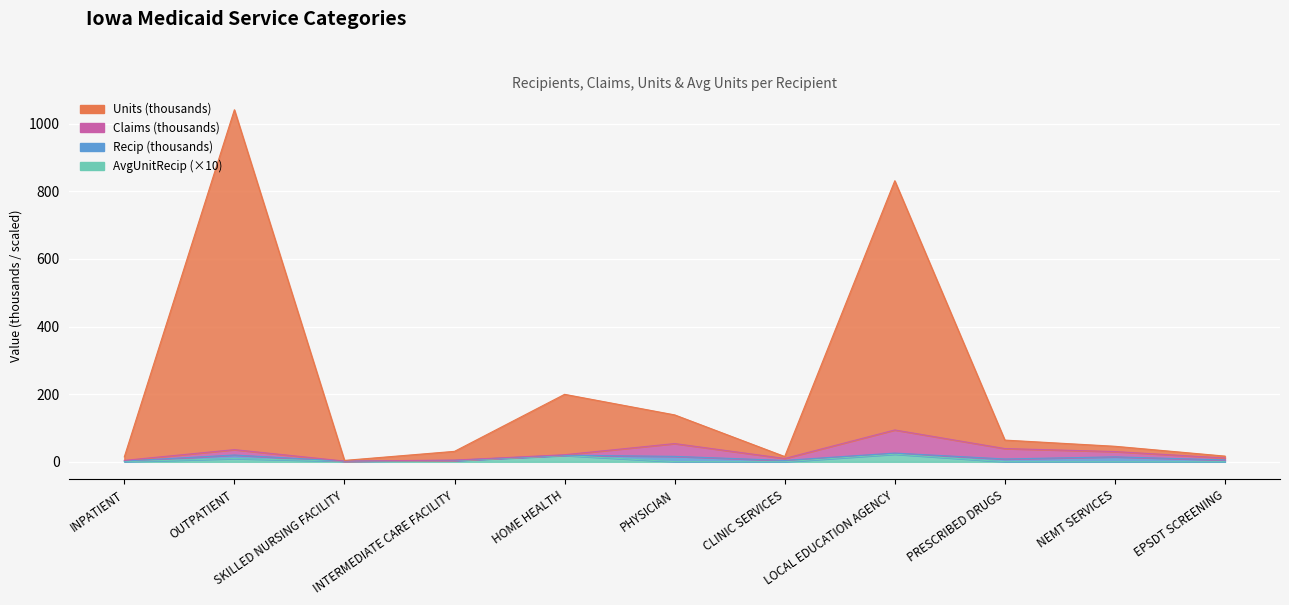

Between PRESCRIBED DRUGS and NEMT SERVICES, which series saw the biggest shift?

Units